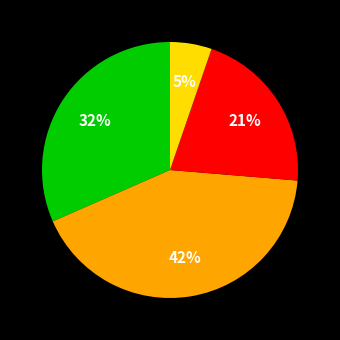

To the nearest percent, what is the average slice percentage?

25%